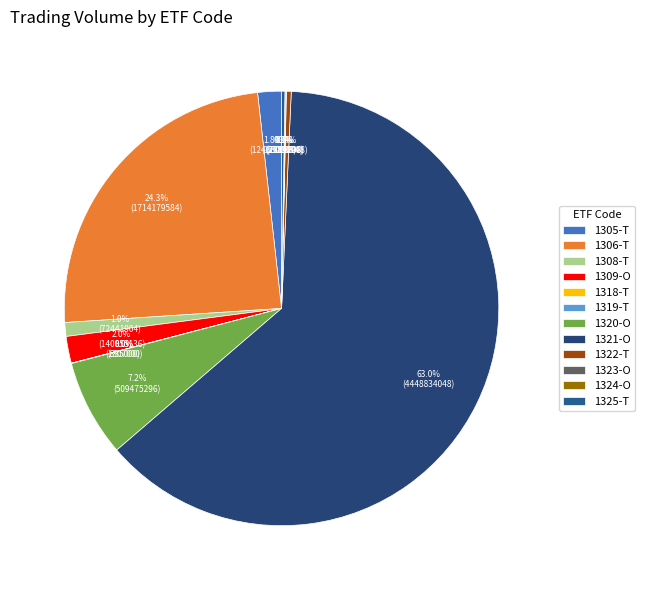

To the nearest percent, what is the combined percentage of 1322-T and 1308-T?

1%